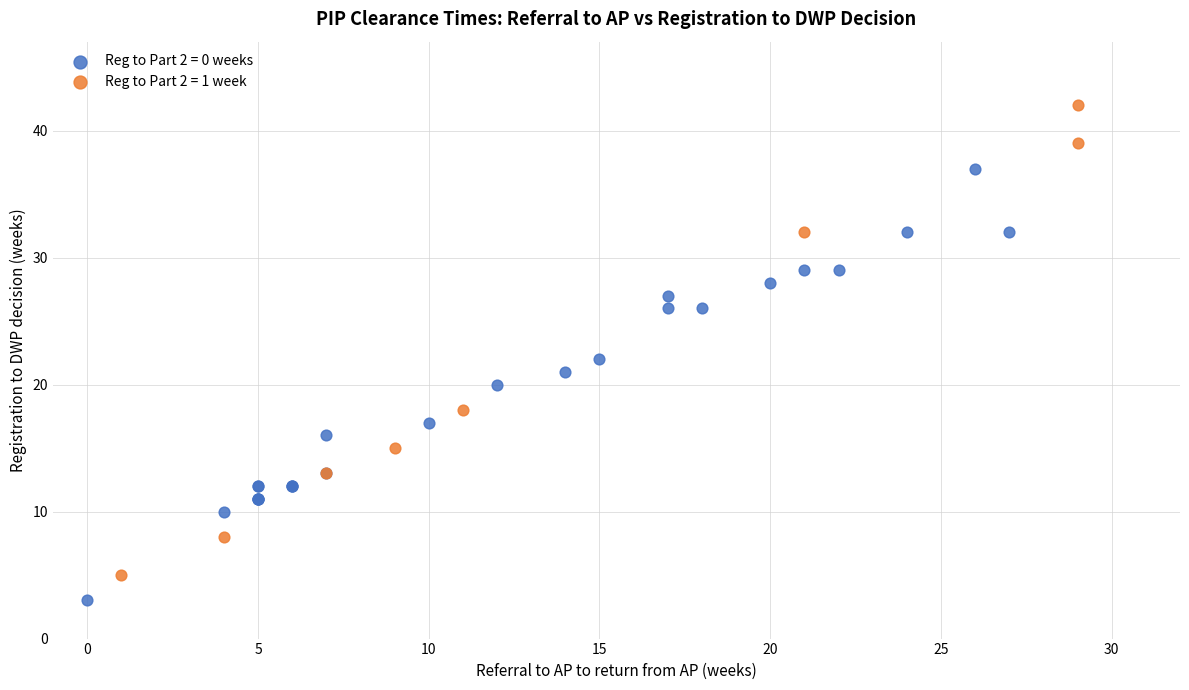

Which series has the widest spread of Y values?

Reg to Part 2 = 1 week